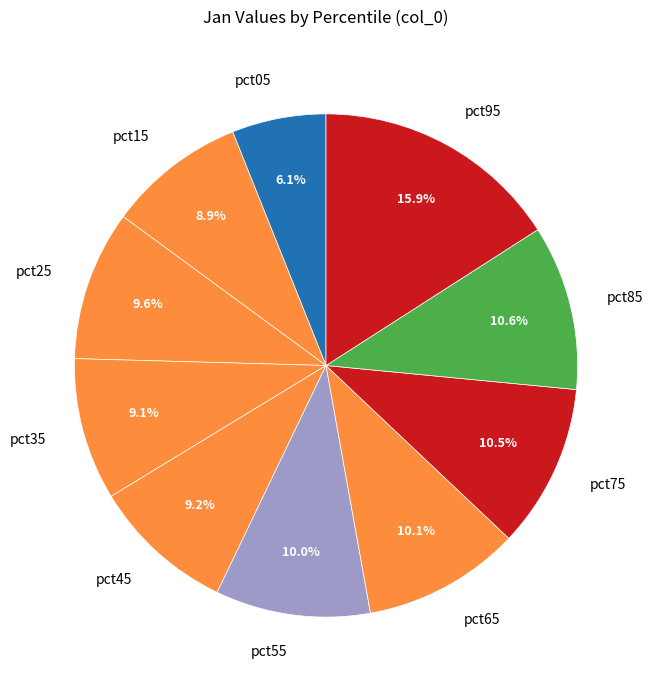

What is the smallest slice in the pie chart?

pct05